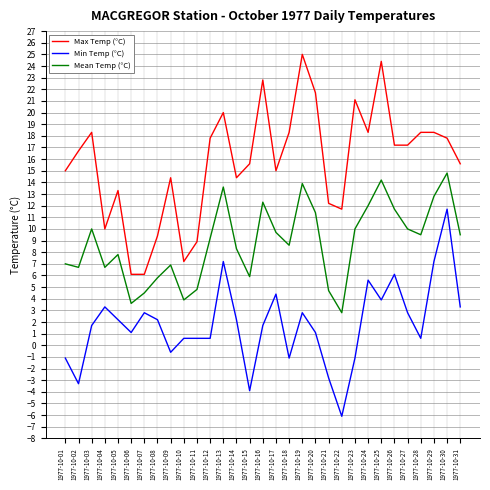

Does the chart display data point markers on the line(s)?

No